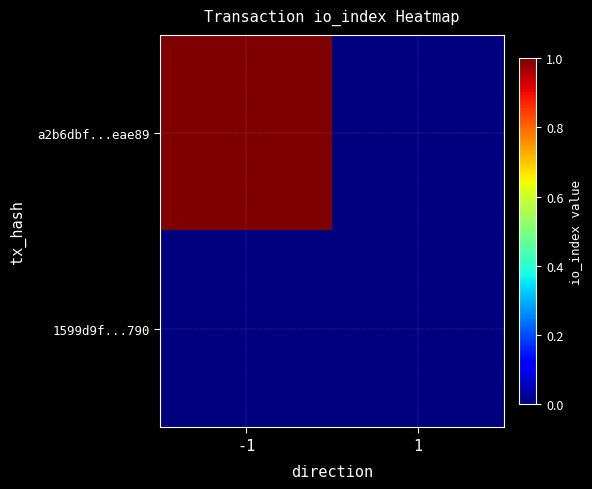

Which series has the largest range (max minus min)?

a2b6dbf...eae89